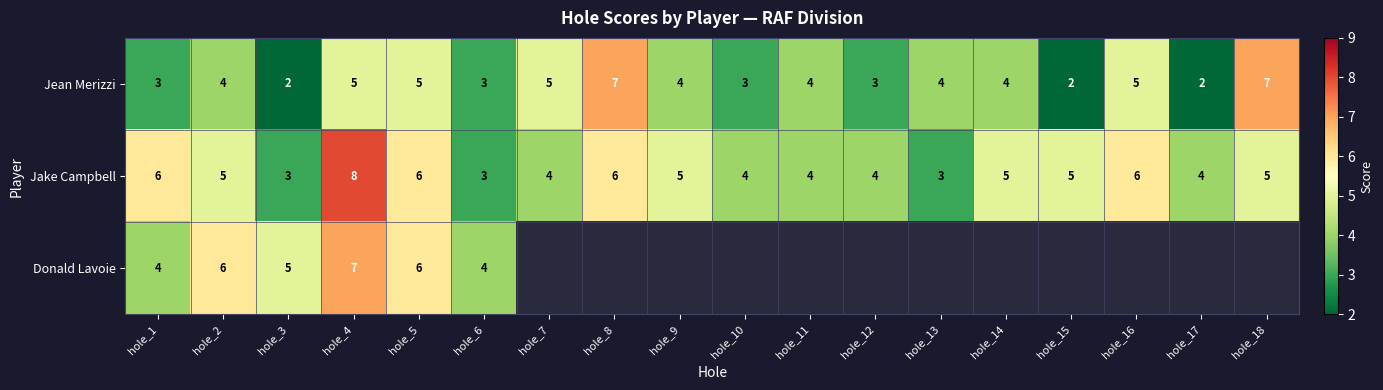

What is the sum of the Jean Merizzi values at hole_10 and hole_15?

5